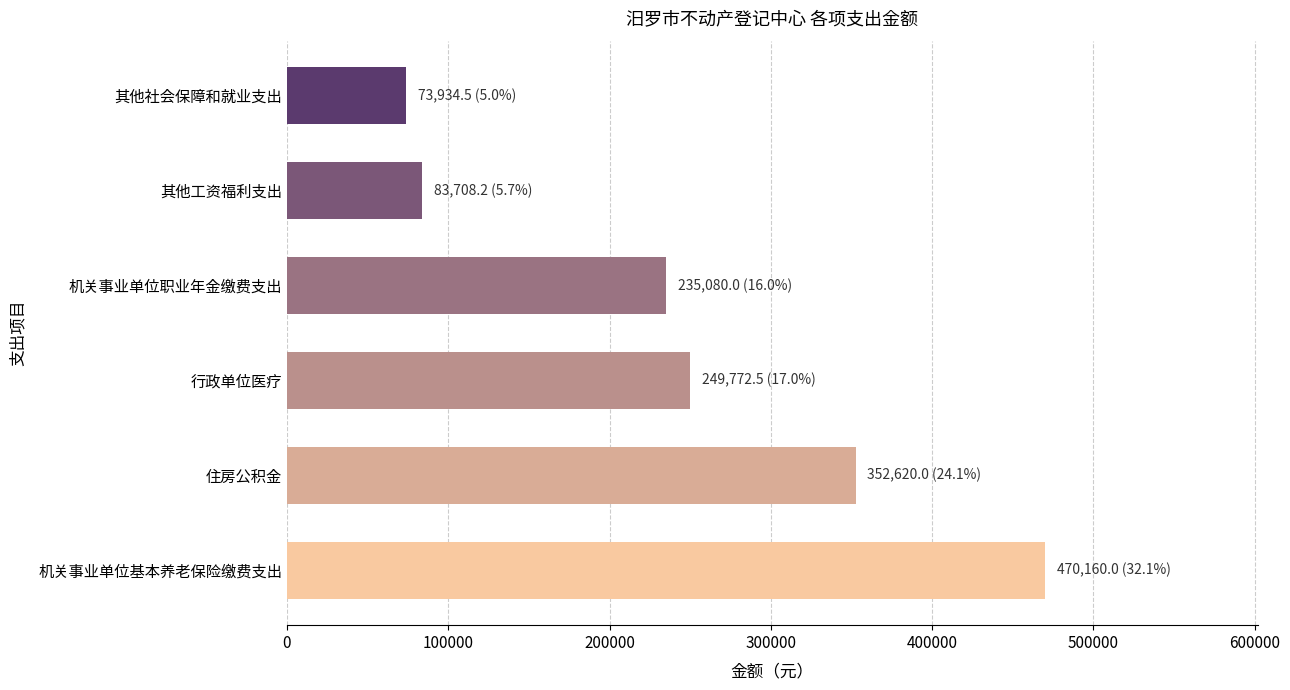

Are the bars horizontal?

Yes